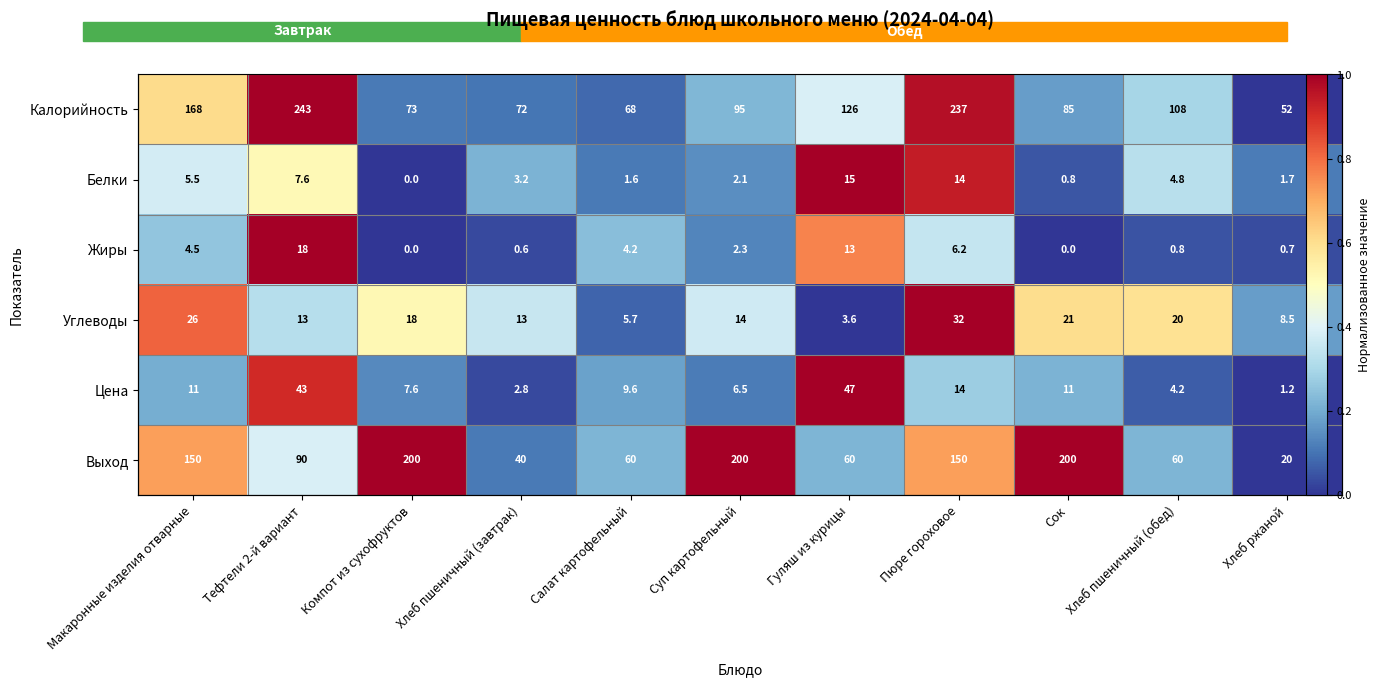

At which category is the sum across all series the highest?

Пюре гороховое